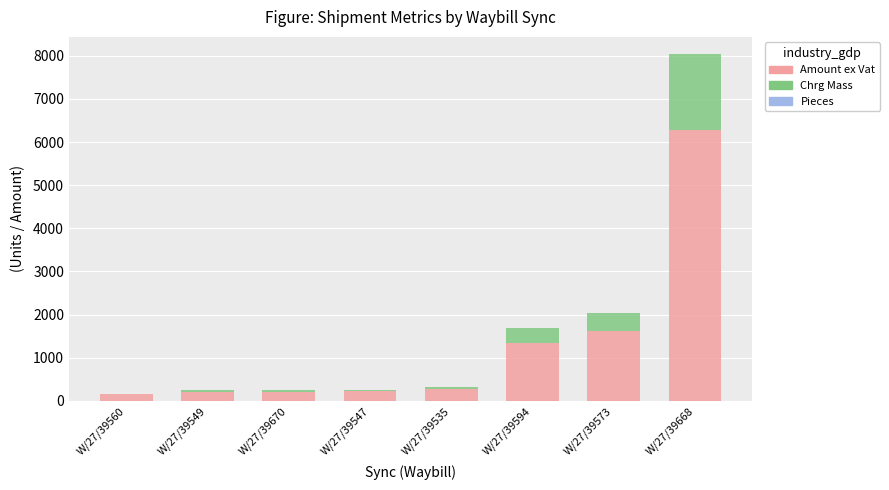

How many categories are shown in the chart?

8